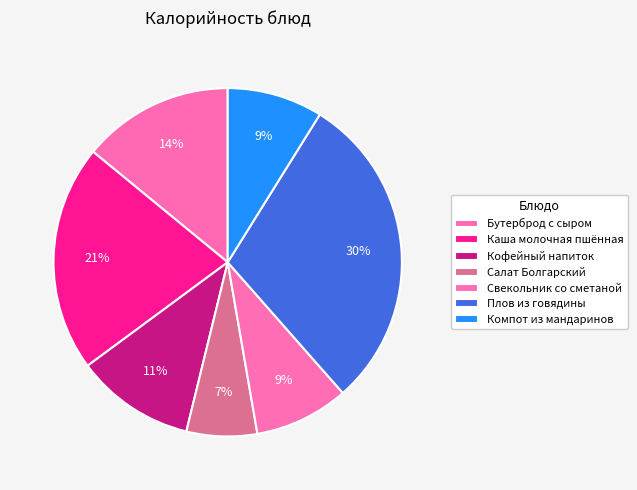

Approximately how many times larger is the value at Кофейный напиток compared to Свекольник со сметаной?

1.3